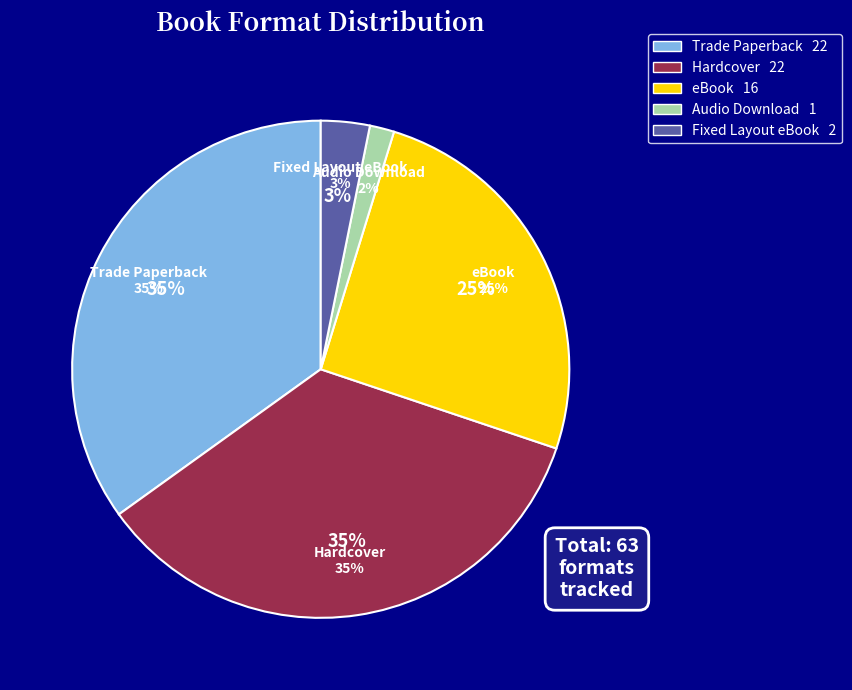

Which has a higher value, Fixed Layout eBook or Audio Download?

Fixed Layout eBook